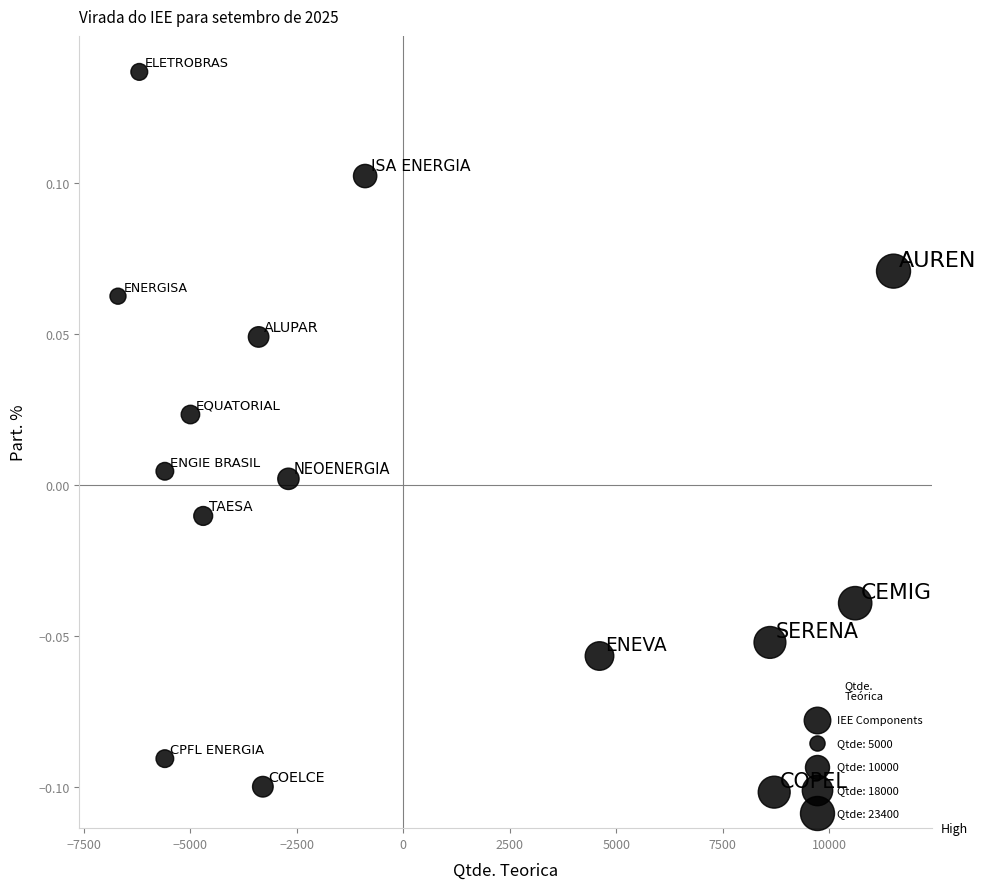

What is the range of X values (max minus min)?

18200.0